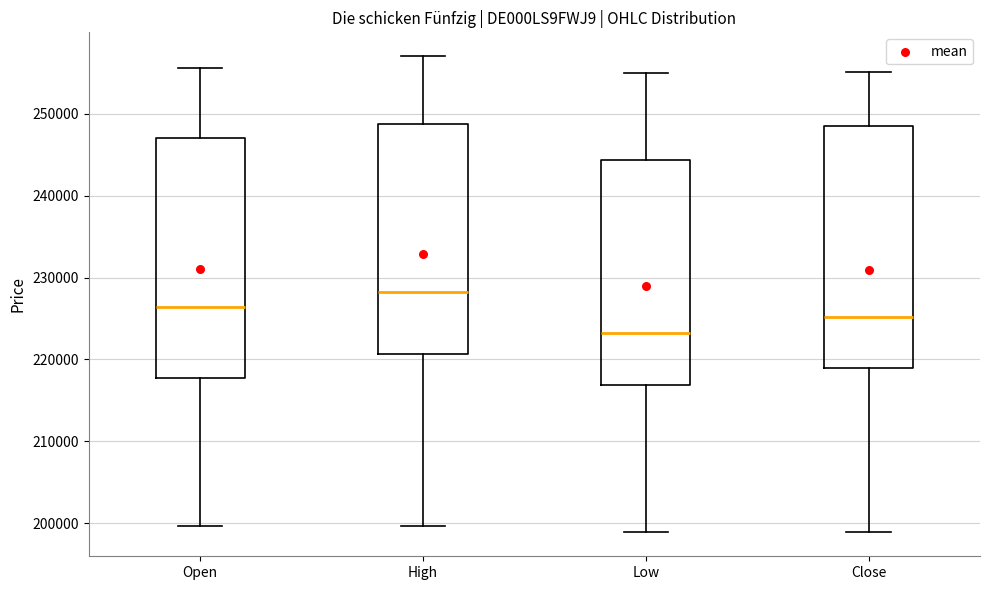

Which box has the highest median line?

High